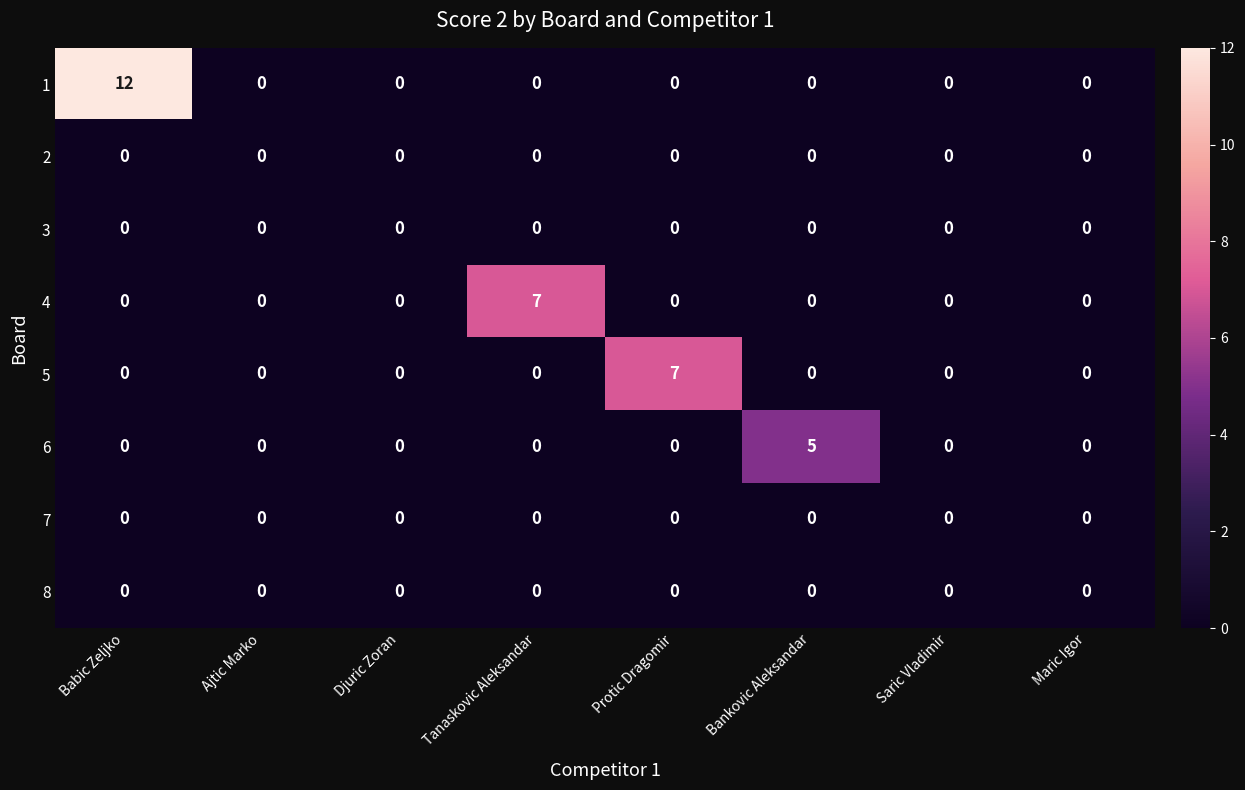

What is the greatest value displayed?

12